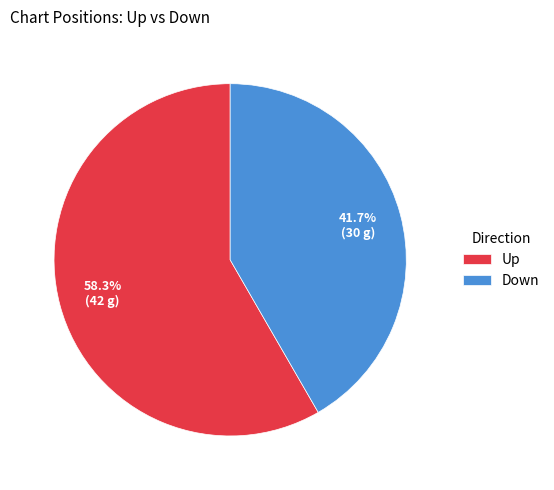

Is the sum of Up and Down greater than half?

Yes